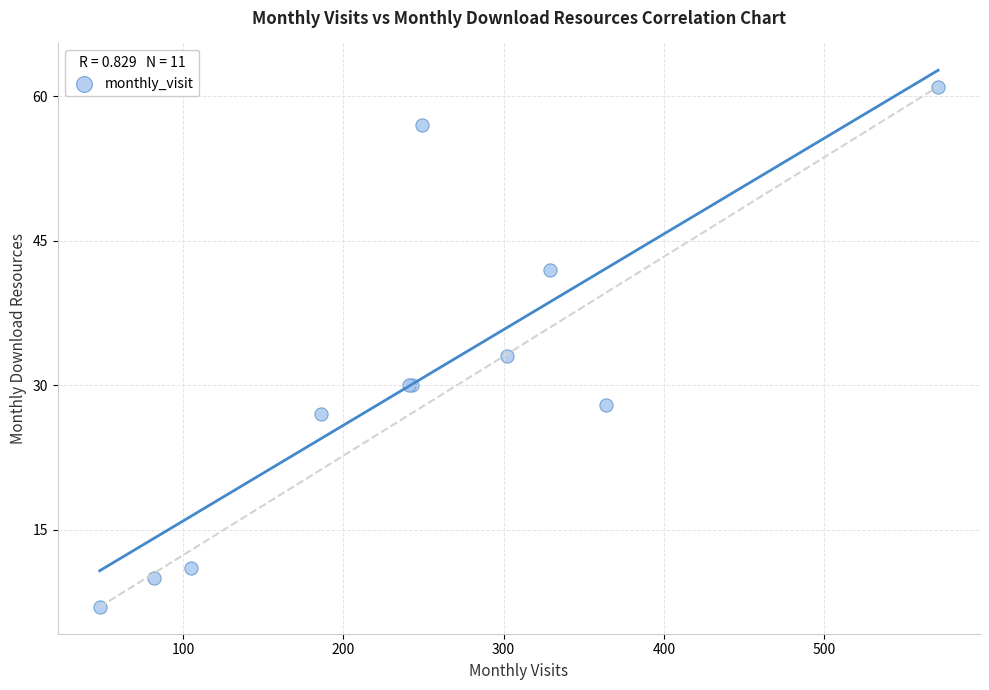

What Y value in the scatter plot is closest to 34?

33